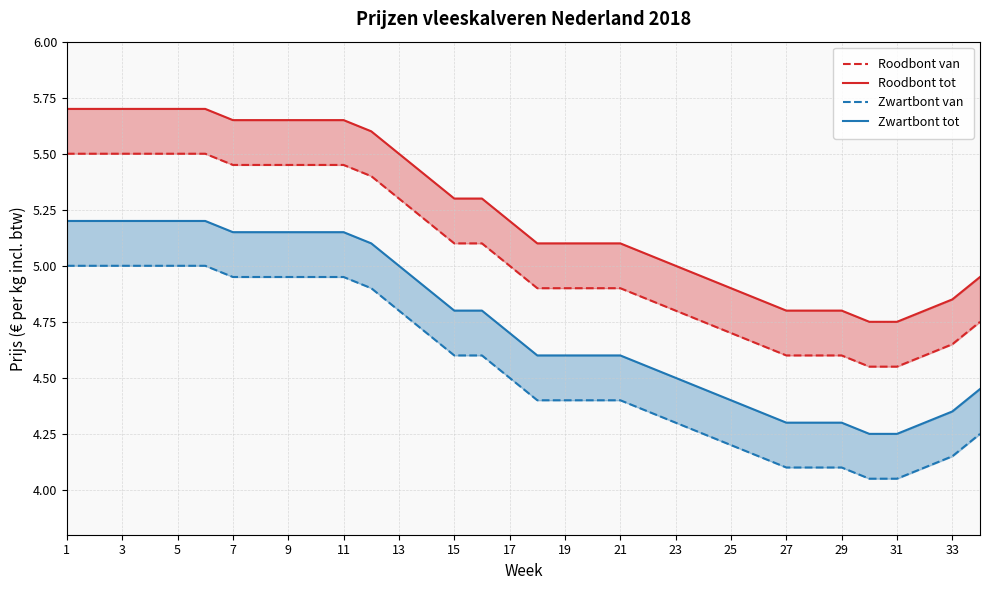

What is the value of the Zwartbont van point at the 4th from the left?

5.0